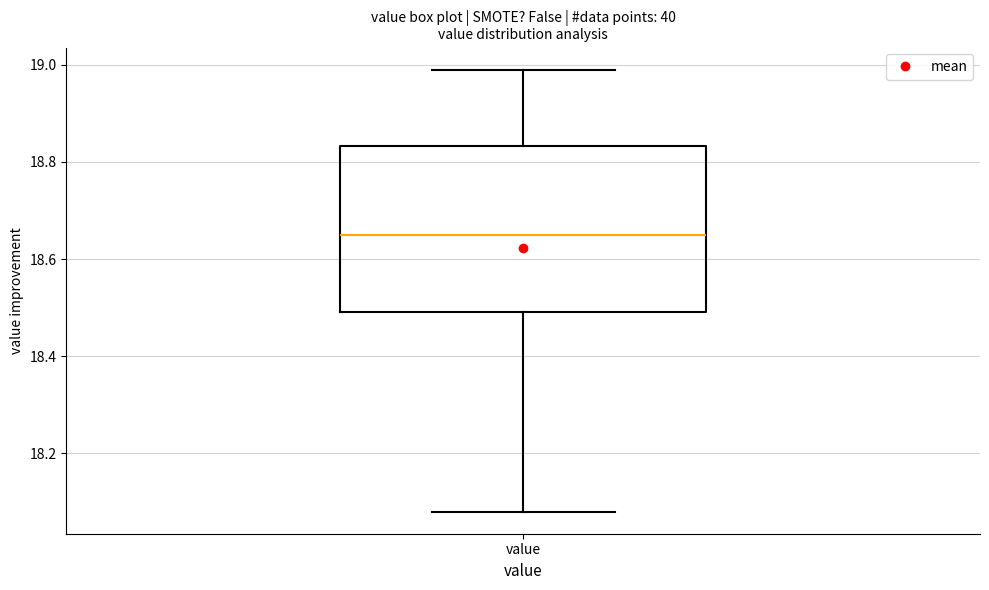

Read this box plot against the y-axis: the position of the median line, the range covered by the box, and the ends of both whiskers. The values are not printed on the chart, so give them approximately, as read against the axis.

median 18.66, box 18.50 to 18.84, whiskers 18.08 to 19.00